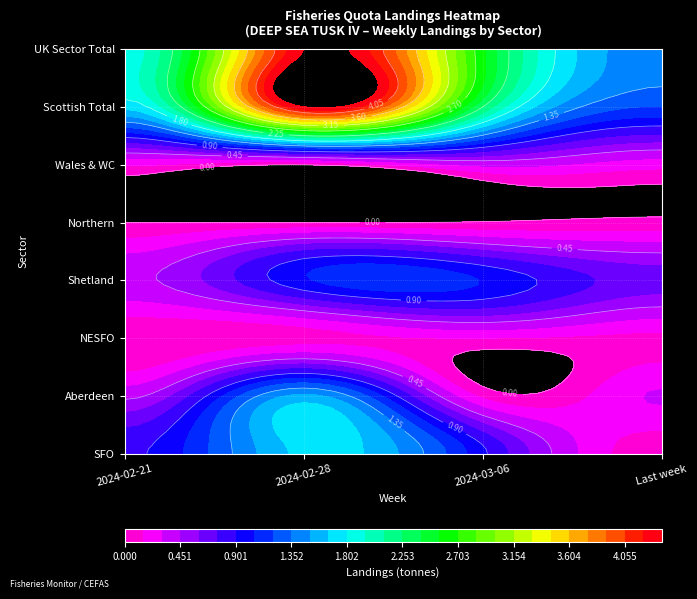

True or false: Wales & WC has a value of -0.1 at Aberdeen.

False